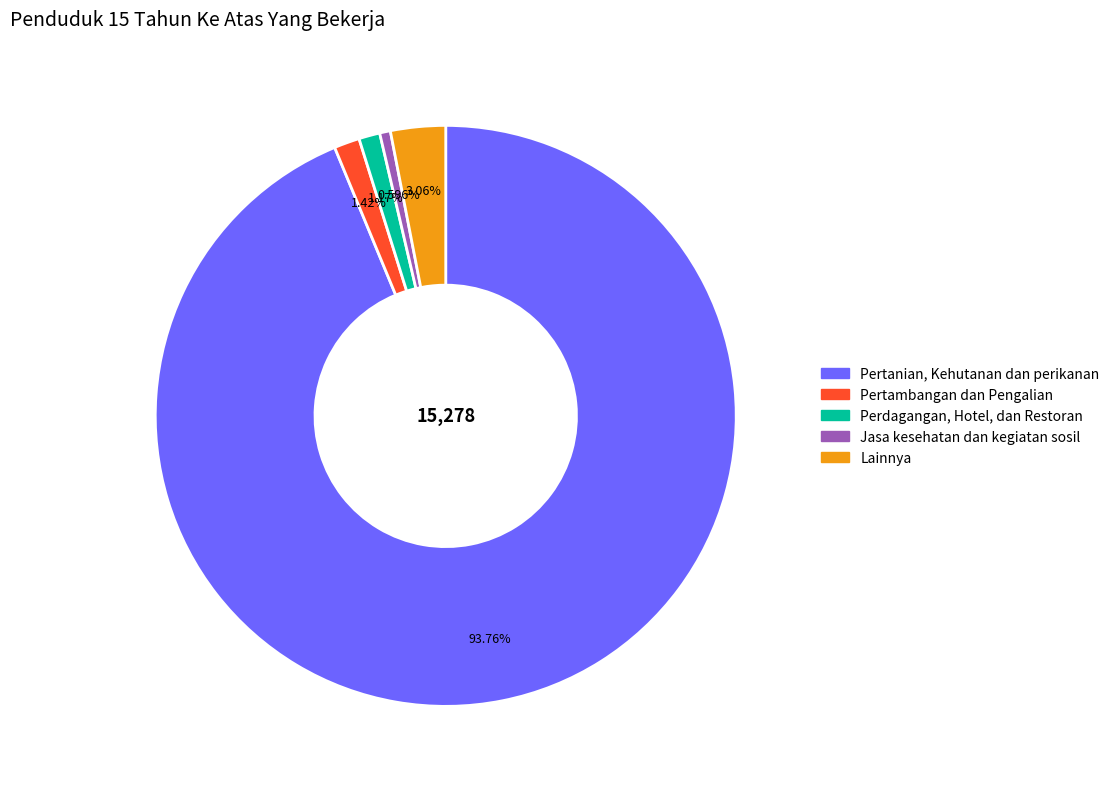

Between Perdagangan, Hotel, dan Restoran and Lainnya, which is larger?

Lainnya